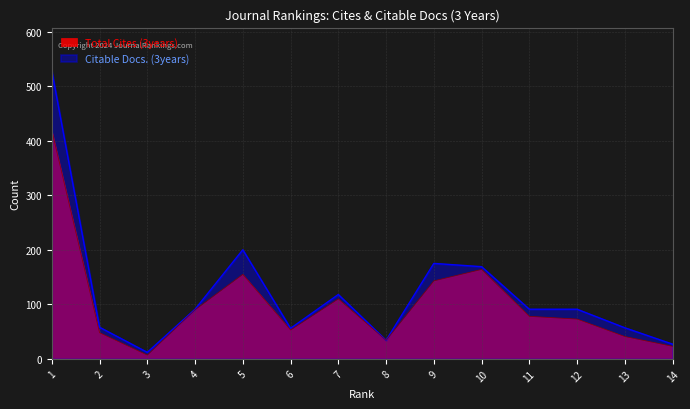

At which label does Total Cites (3years) reach its peak?

1